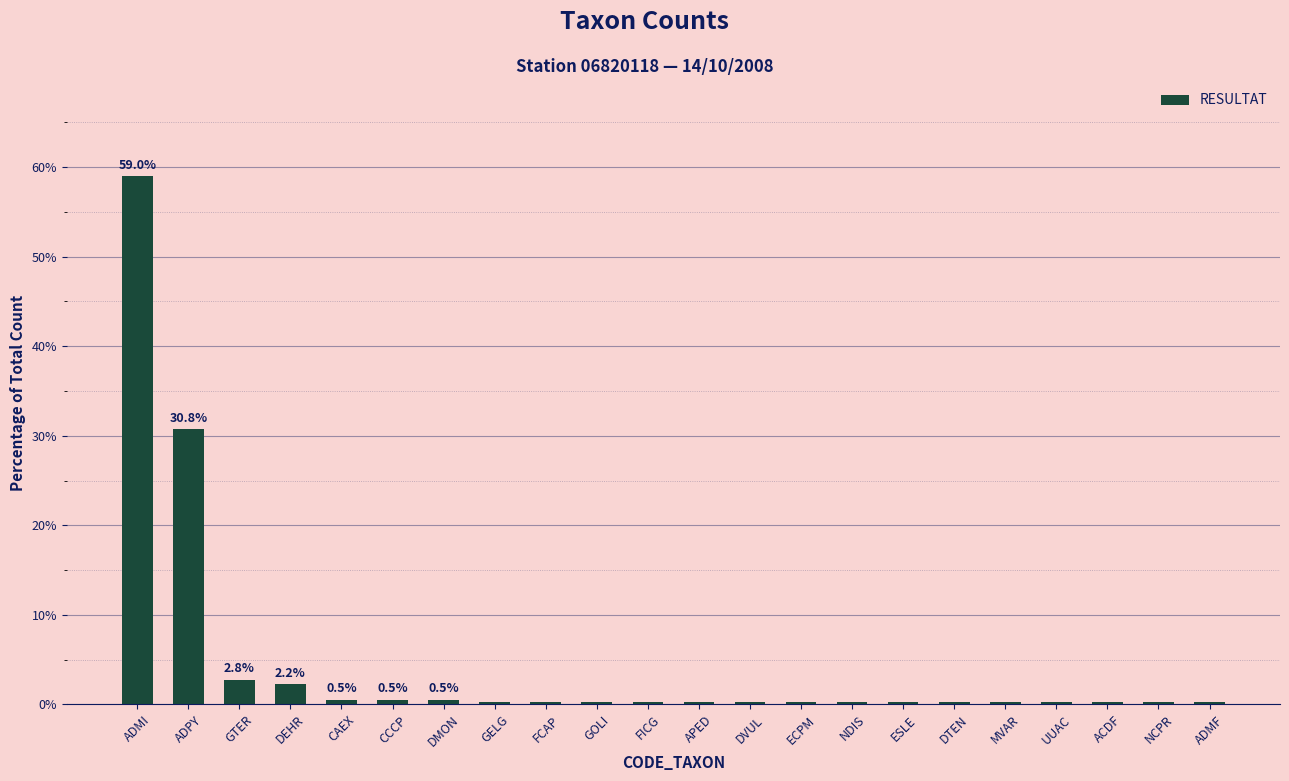

What is the difference between the second highest and minimum values?

30.5